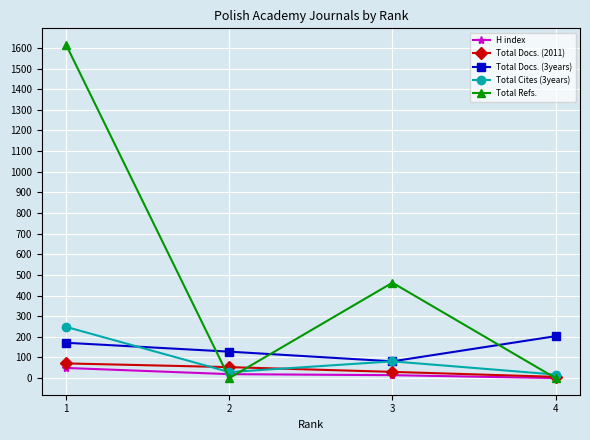

How many distinct data groups are displayed?

5